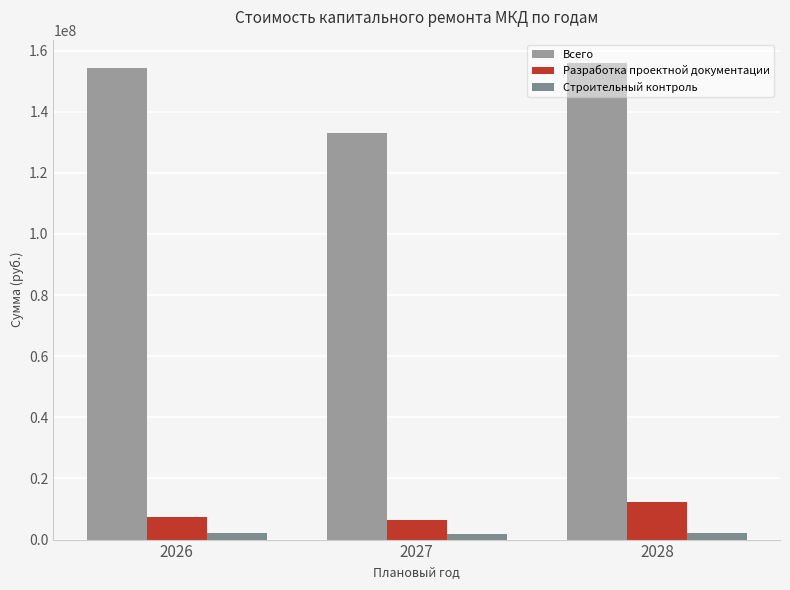

What is the difference between the maximum and minimum values in the Всего series?

22633796.7